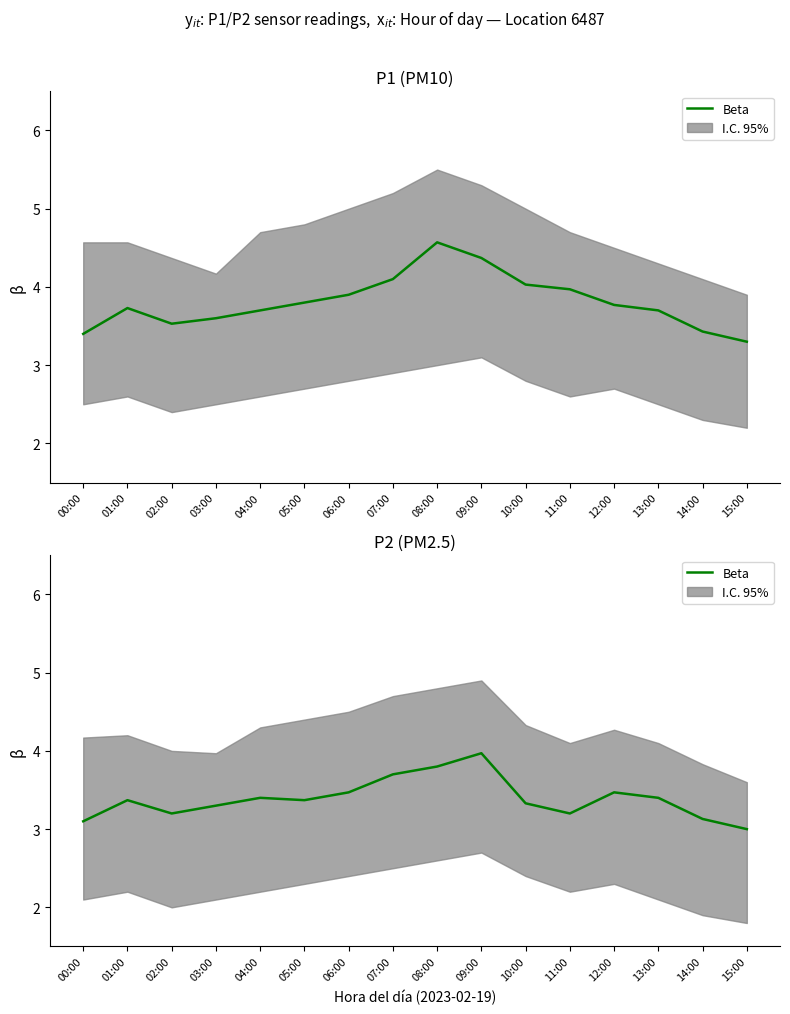

What is the ratio of the value at 04:00 to the value at 02:00?

1.1